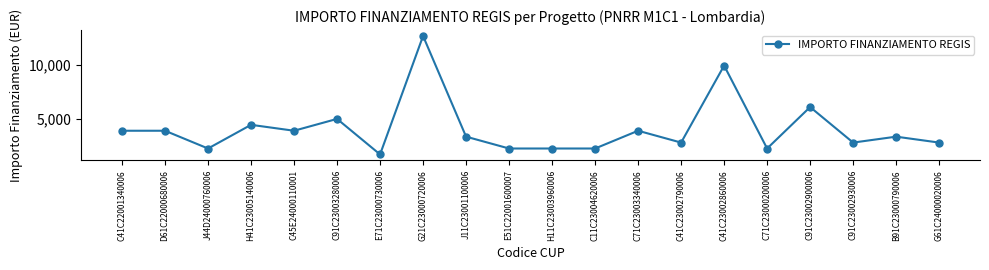

At which category does the data reach its first local valley?

J44D24000760006